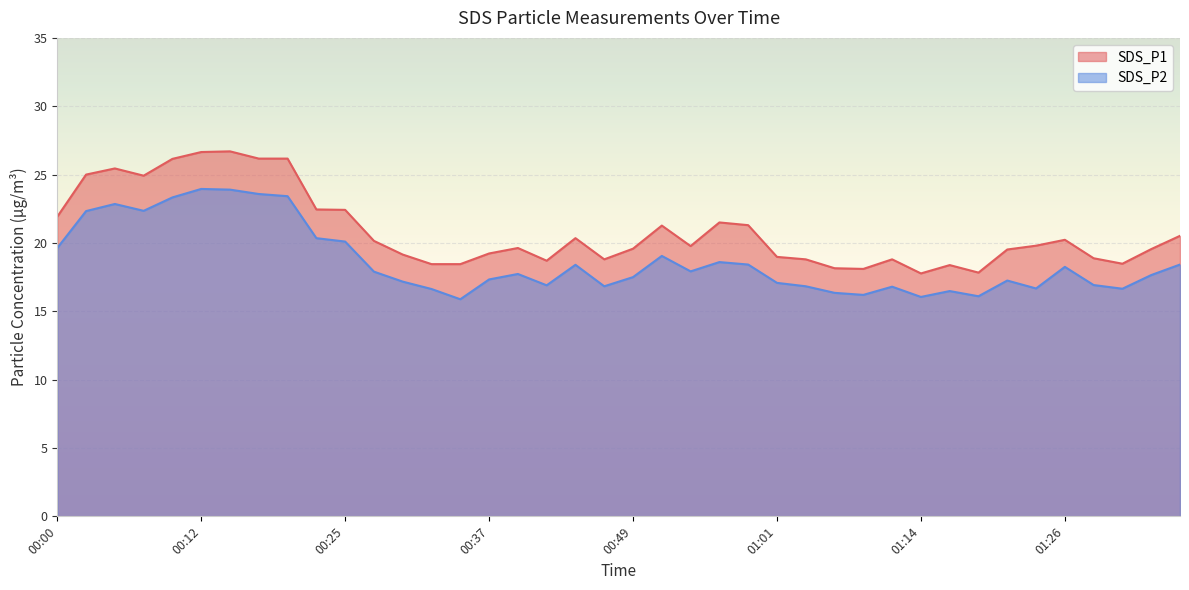

What is the maximum value shown in the chart?

26.7